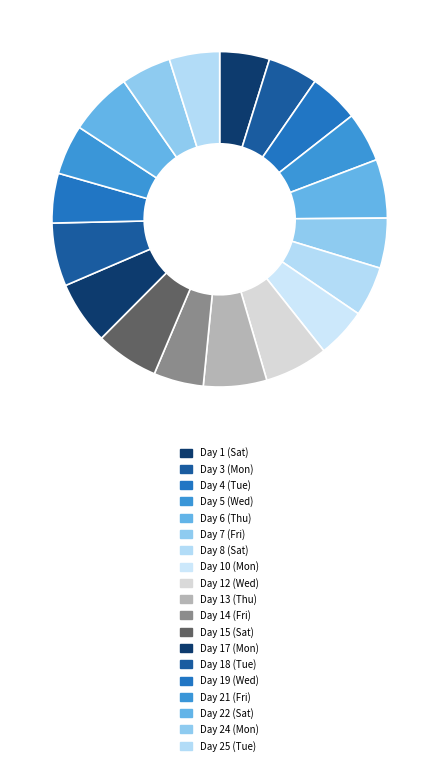

Approximately how many times larger is the value at Day 12 (Wed) compared to Day 22 (Sat)?

1.0